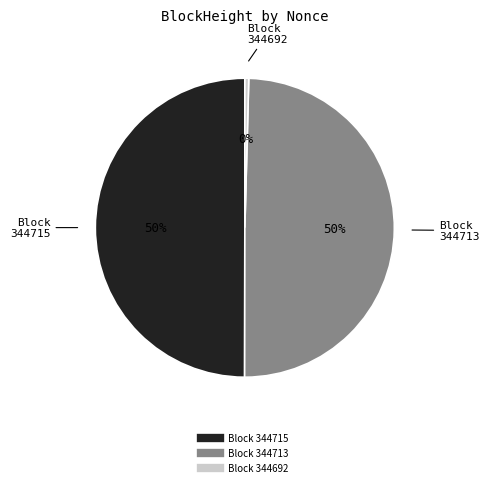

To the nearest percent, what is the average slice percentage?

33%